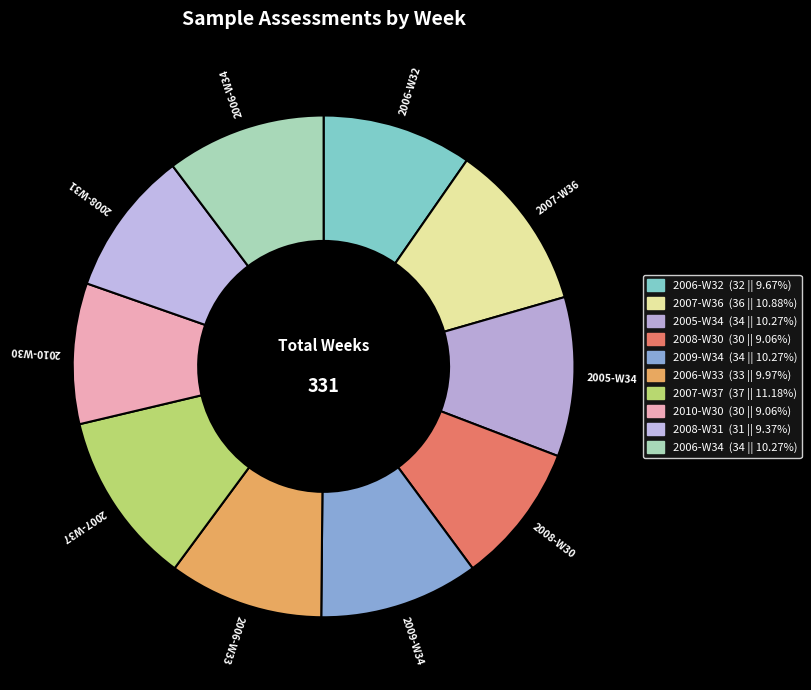

Do 2006-W33 and 2007-W36 together represent more than half of the pie?

No